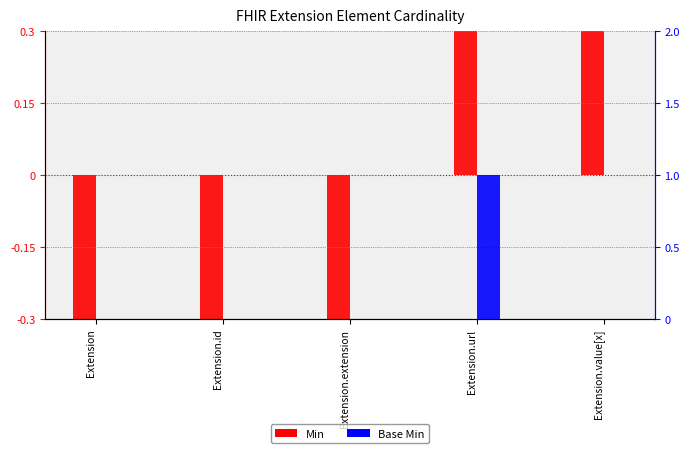

Which label corresponds to the largest value in the chart?

Extension.url